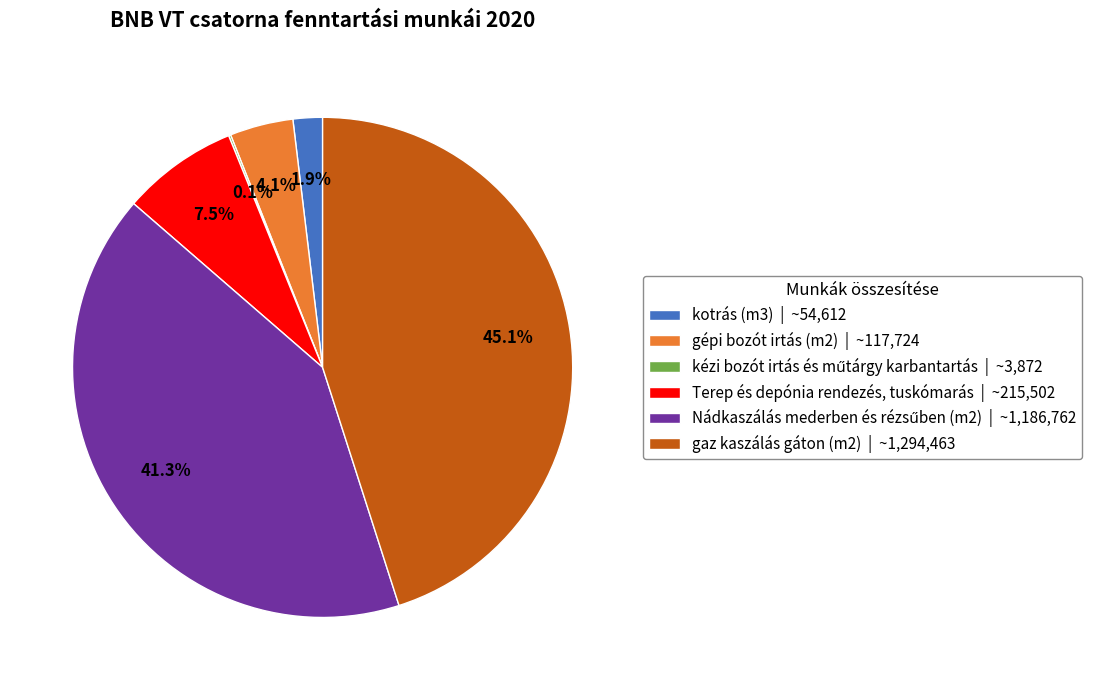

What is the total percentage of kotrás (m3) | ~54,612 and gaz kaszálás gáton (m2) | ~1,294,463?

47.0%